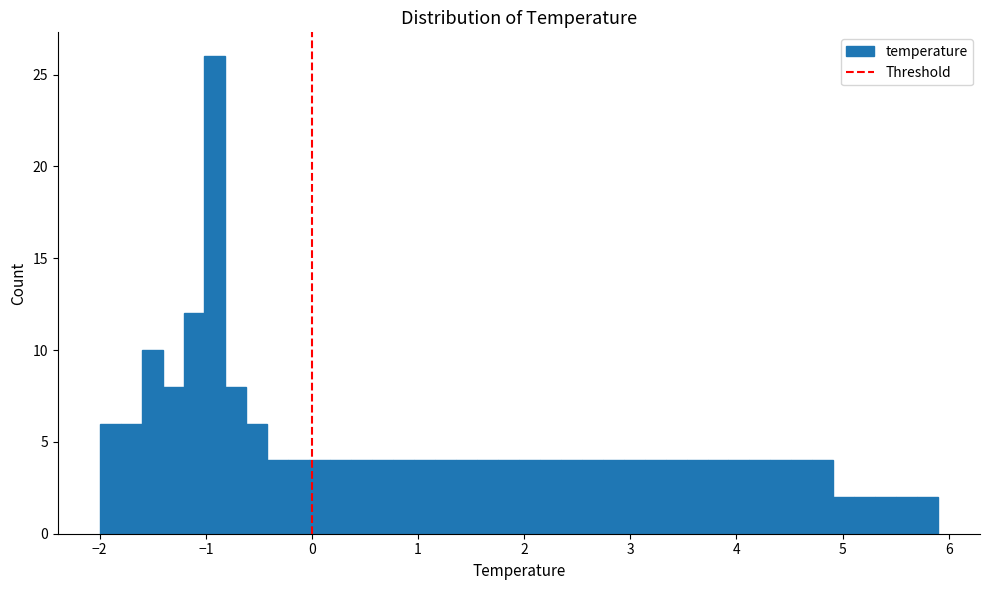

Around what value on the x-axis is the tallest bar? Give the approximate position of its centre, as read against the axis.

-0.9